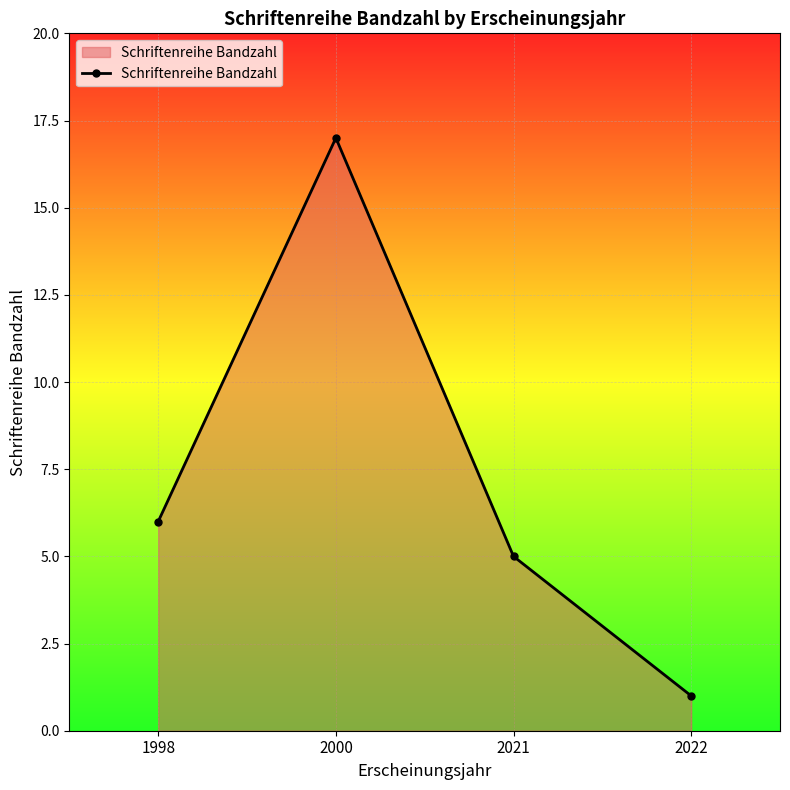

What is the value of the 4th point from the left?

1